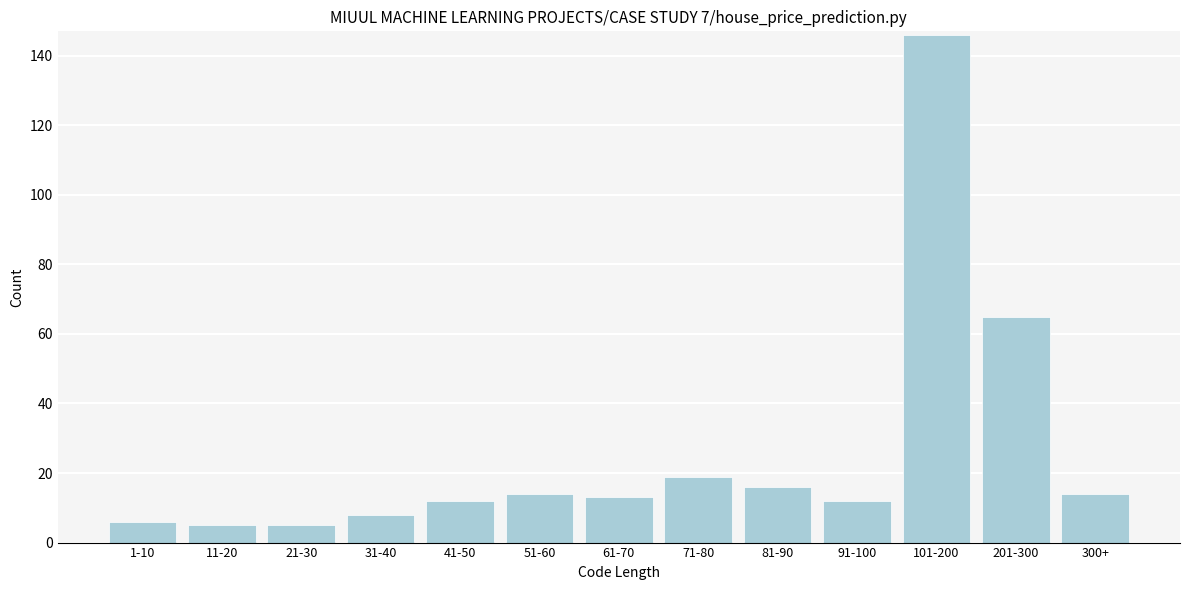

Reading right to left, list all the values displayed in this chart.

300+=14	201-300=65	101-200=146	91-100=12	81-90=16	71-80=19	61-70=13	51-60=14	41-50=12	31-40=8	21-30=5	11-20=5	1-10=6